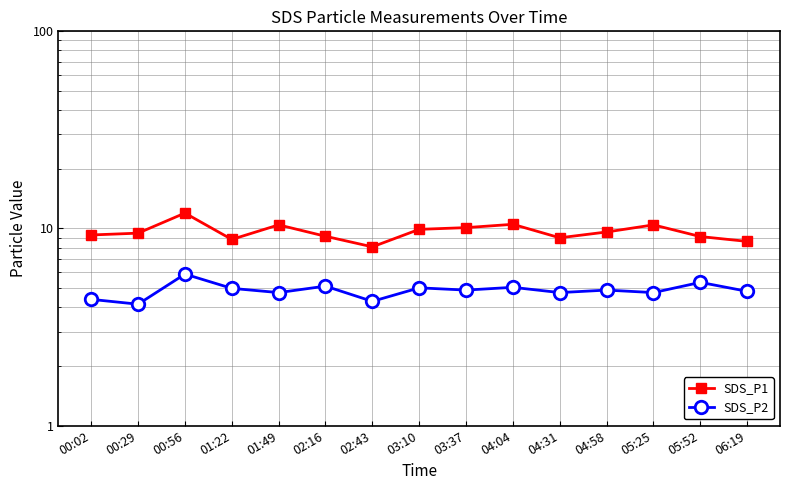

The SDS_P2 series shows 1.8 at 00:29. True or false?

False